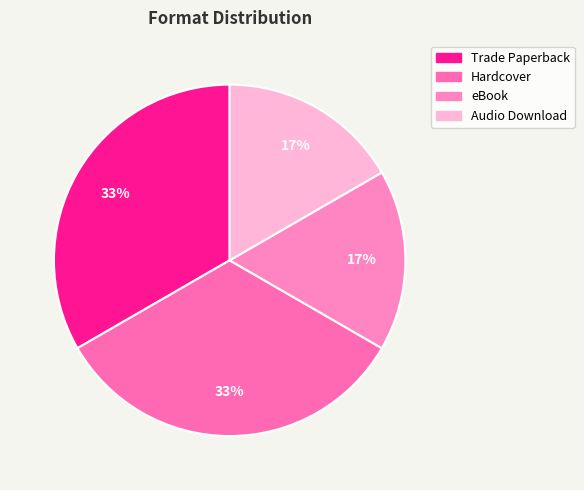

What is the total percentage of eBook and Trade Paperback?

50.0%